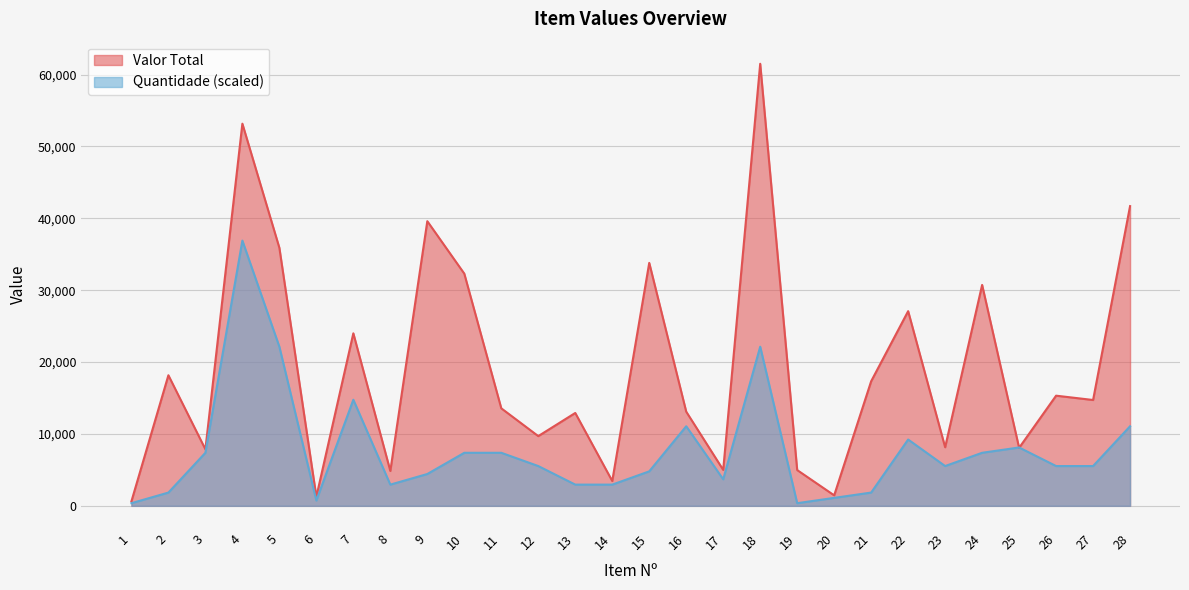

At which label does Valor Total reach its peak?

18